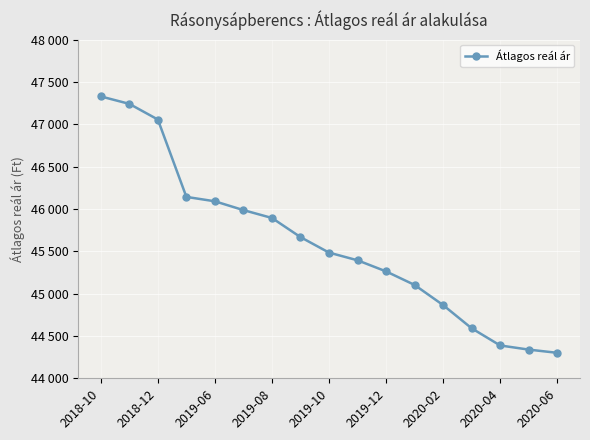

Is this an area chart (filled region under the line)?

No